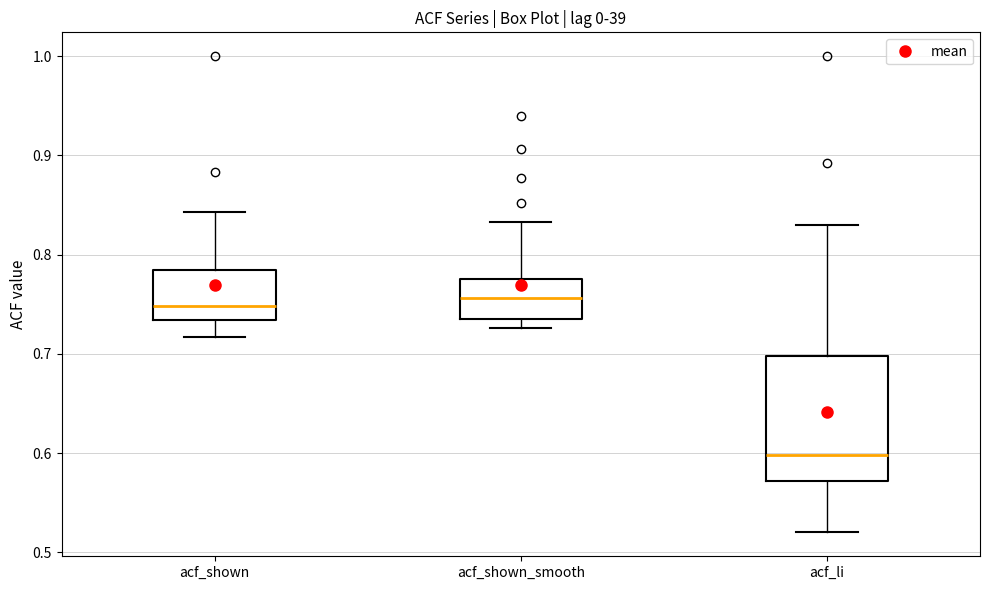

Where does the median line of the box for acf_shown_smooth sit on the y-axis? The values are not printed on the chart, so give them approximately, as read against the axis.

0.76